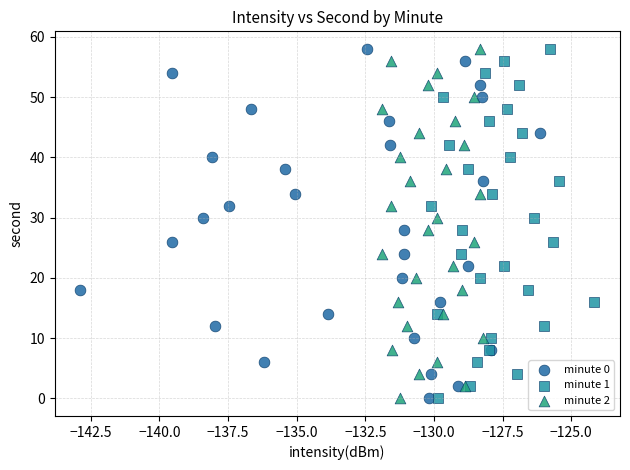

What are all the series names shown in the legend?

minute 0, minute 1, minute 2